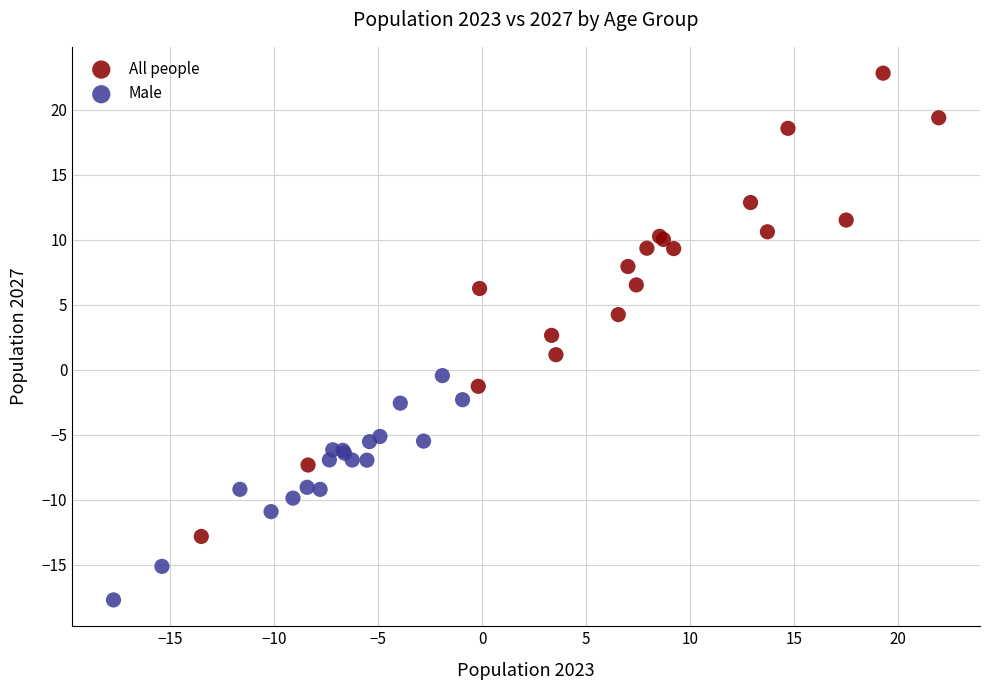

Which series has the widest spread of Y values?

All people